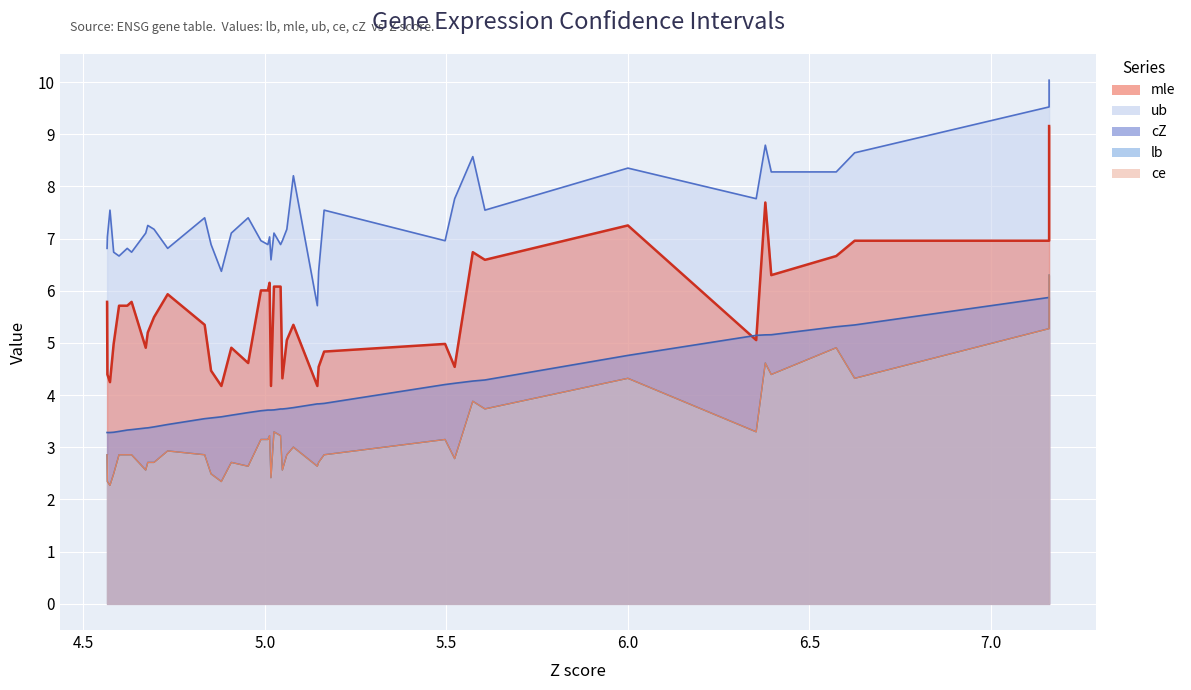

Which has a higher value, 5.06039008076324 or 5.01669683737433?

5.06039008076324